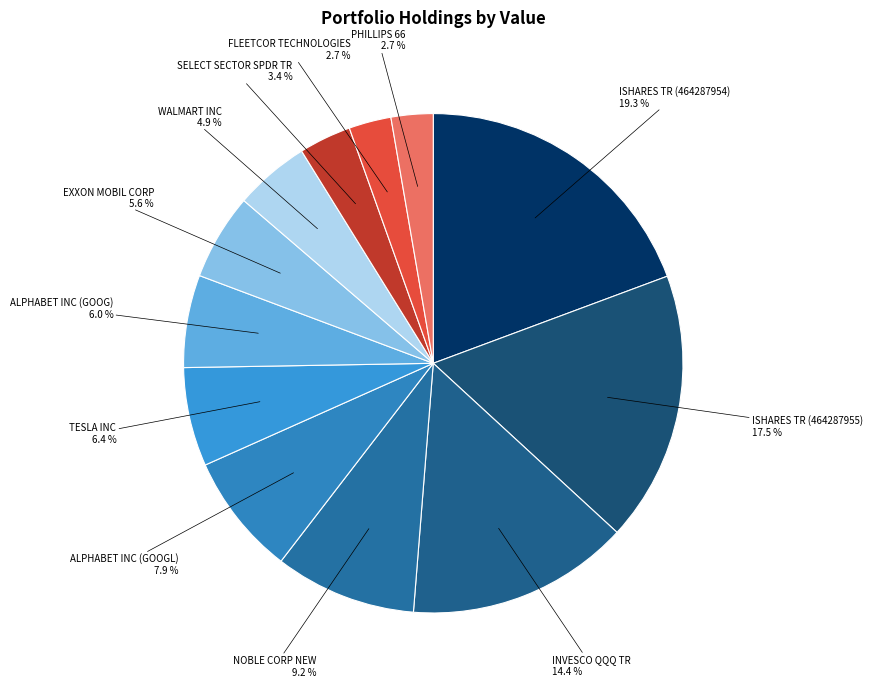

Does any single category account for the majority?

No